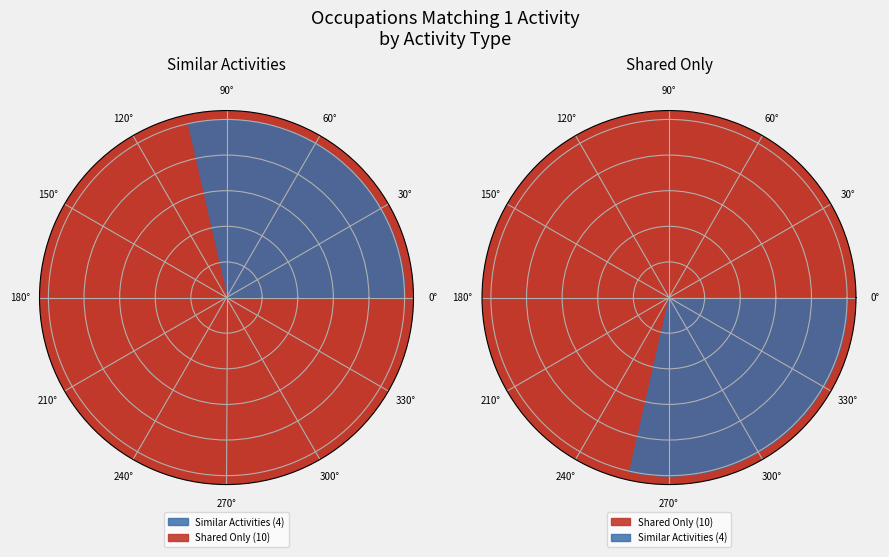

Does Urban and Regional Planners represent more than half of the total?

No